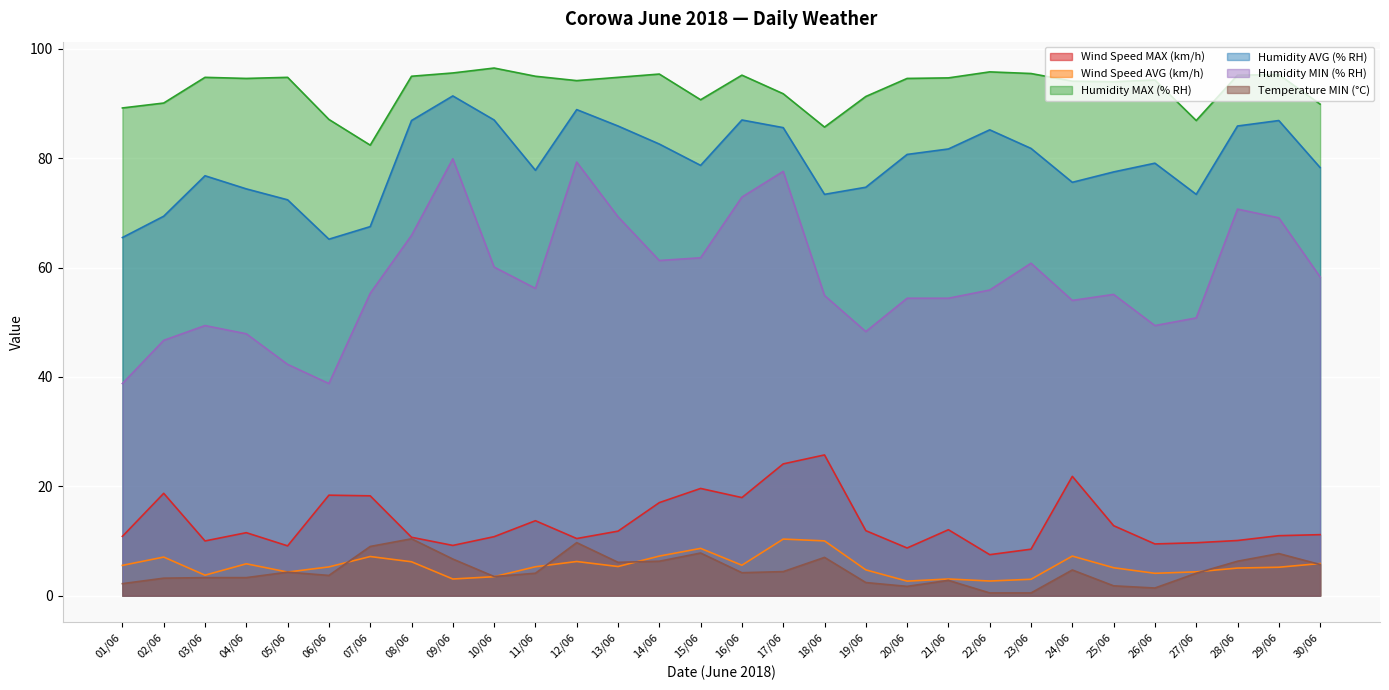

True or false: Wind Speed MAX (km/h) and Humidity MIN (% RH) intersect in this chart.

False